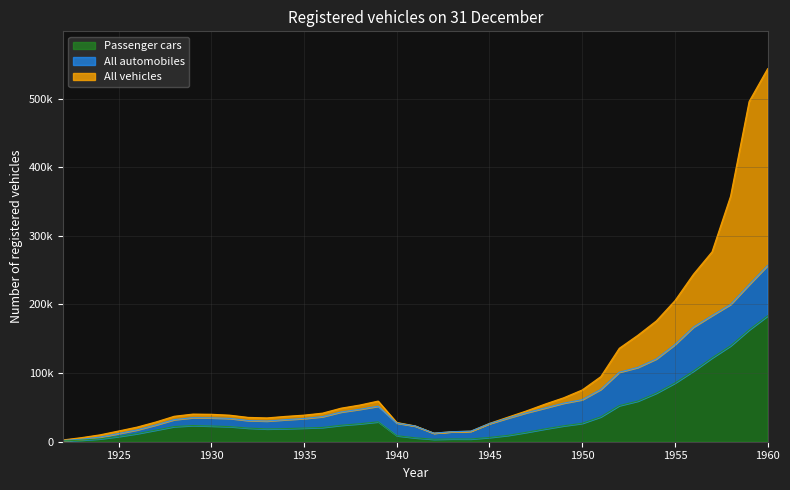

Which series has the widest spread of values?

All vehicles